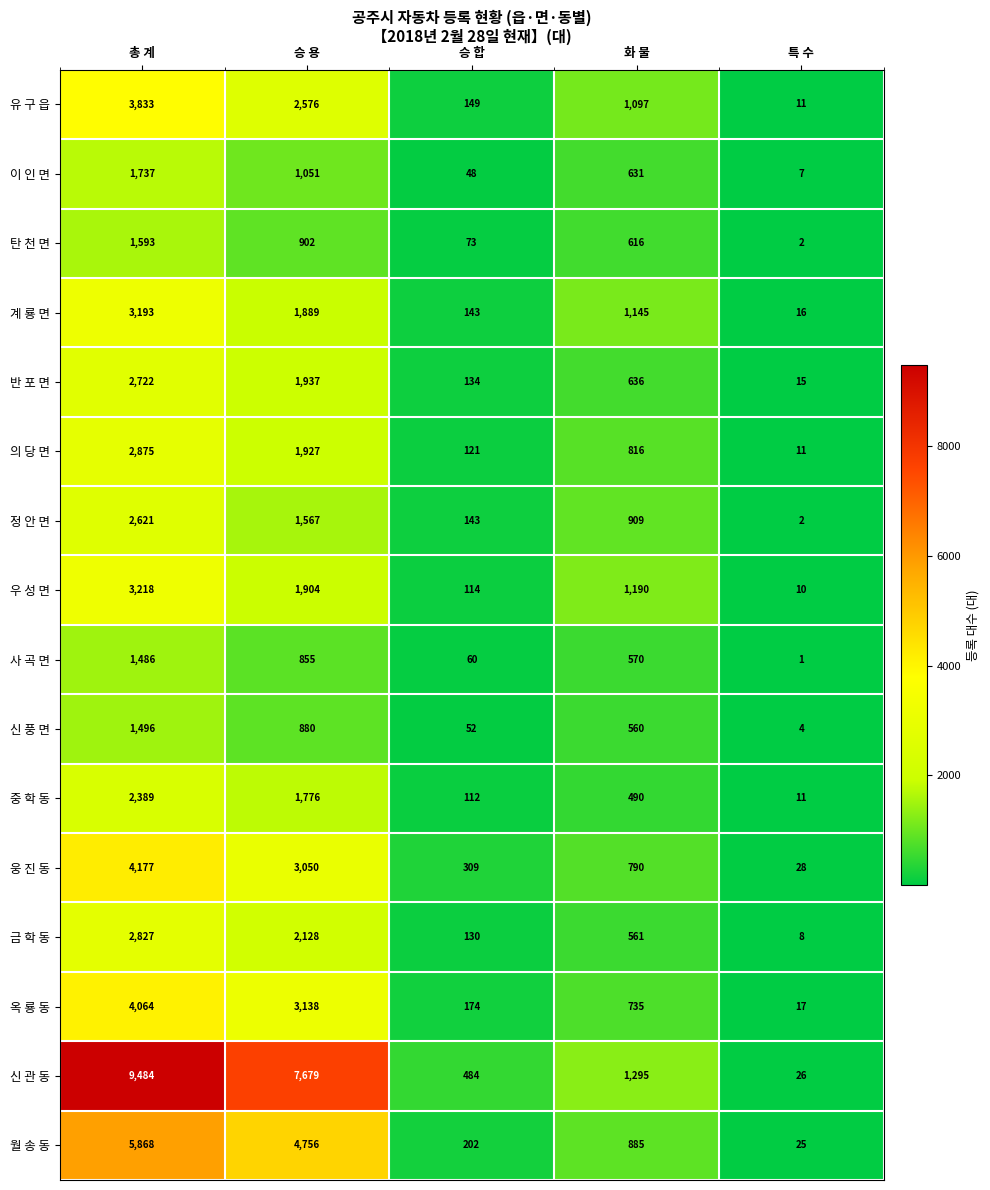

What is the greatest value displayed?

9484